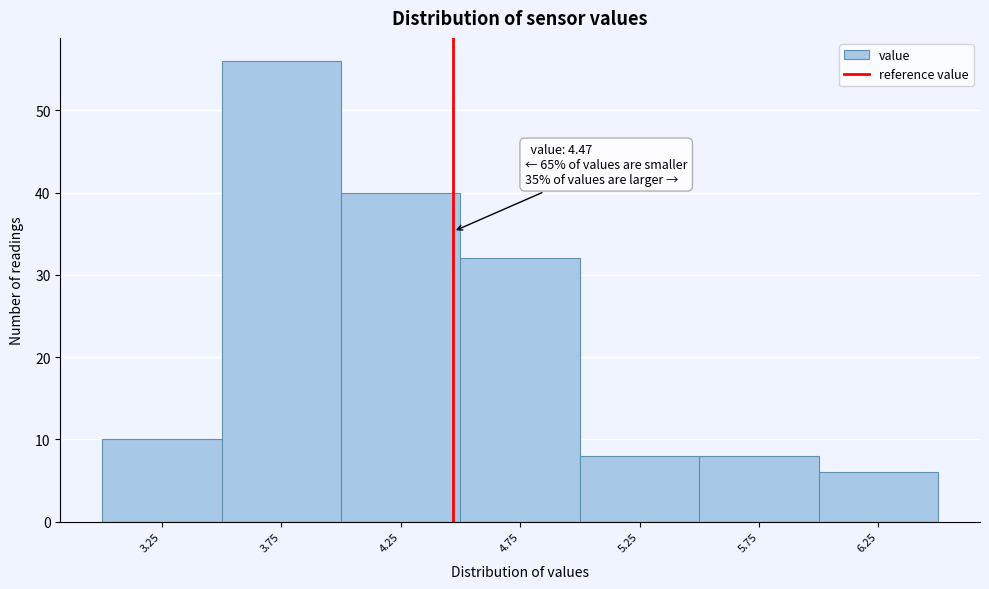

Which range on the x-axis has the tallest bar?

3.5 to 4.0